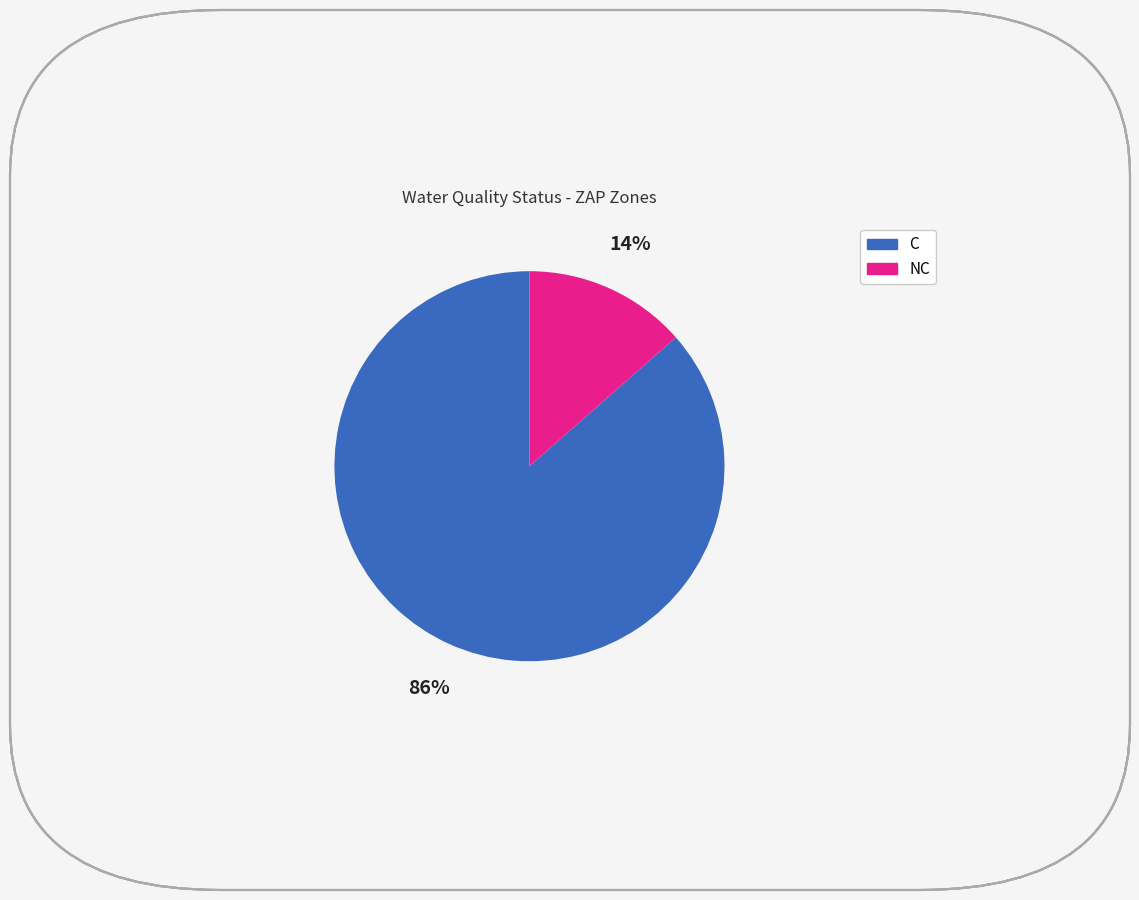

How many segments does this pie chart have?

2